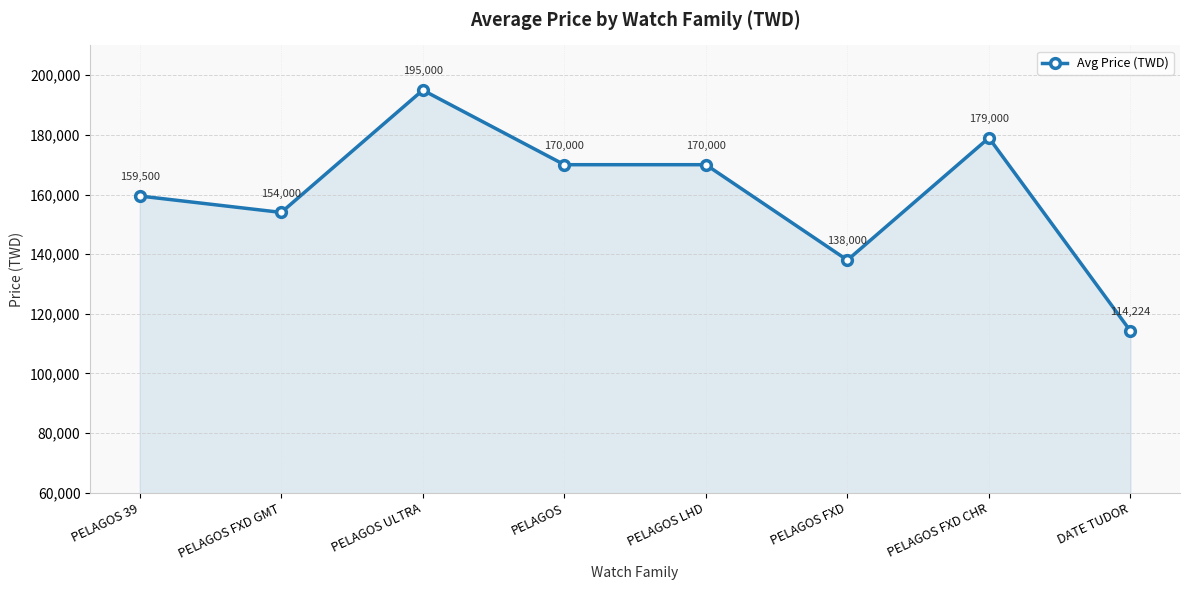

Reading right to left, transcribe all the data shown in this chart.

114224	179000	138000	170000	170000	195000	154000	159500